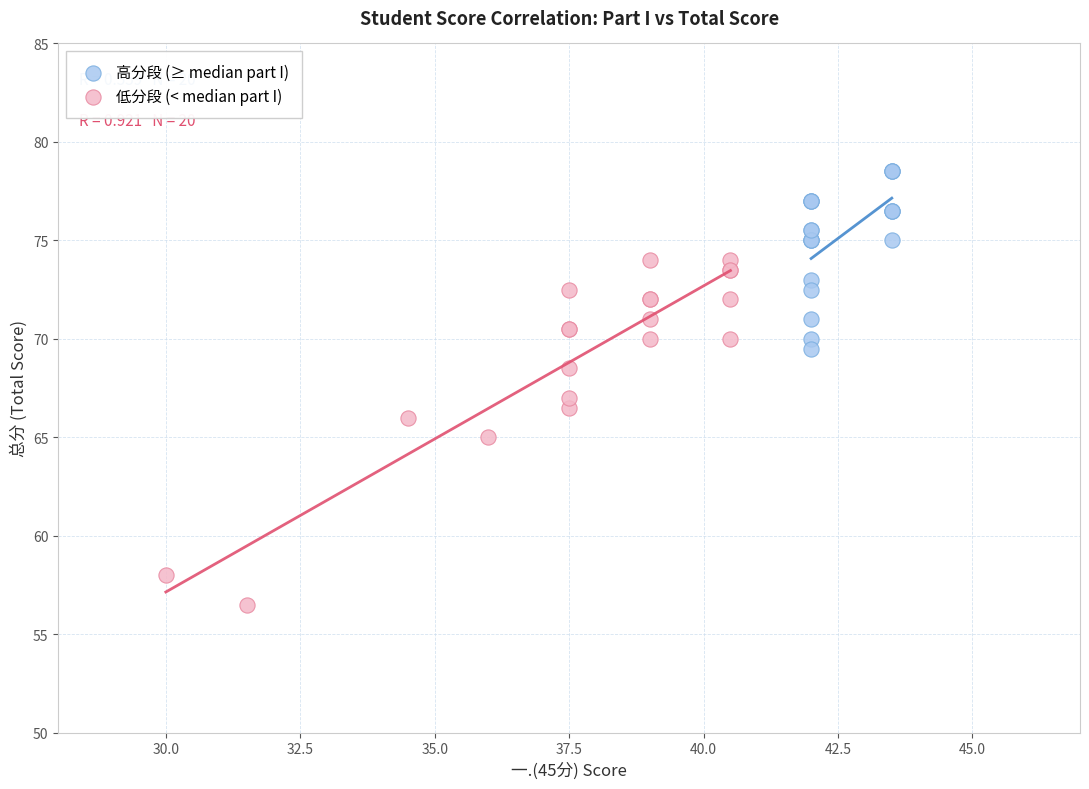

What are all the series names shown in the legend?

高分段 (≥ median part I), 低分段 (< median part I)